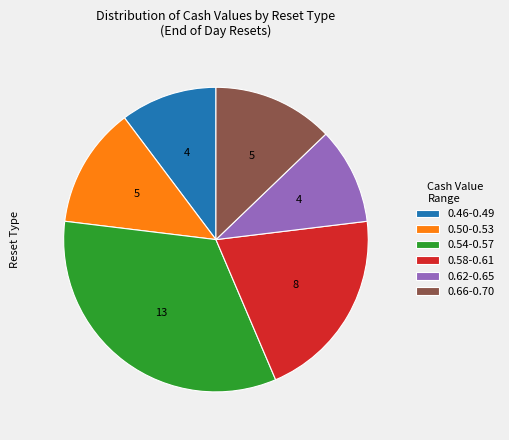

Approximately how many times larger is the value at 0.50-0.53 compared to 0.54-0.57?

0.4